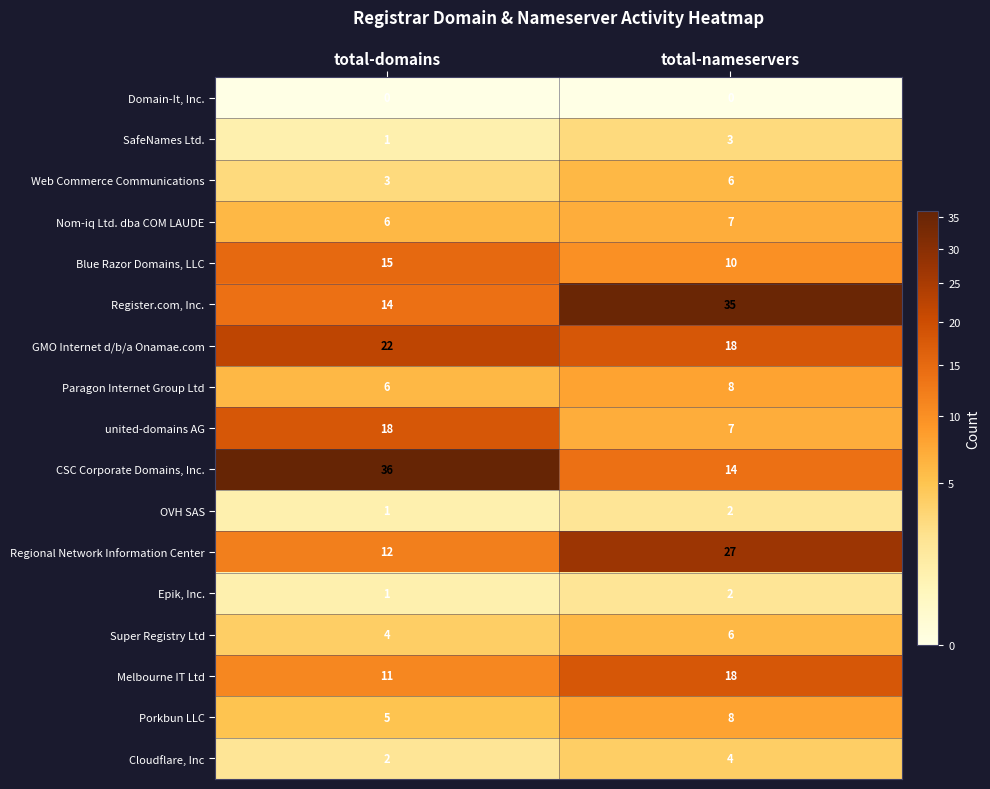

How many categories are shown in the chart?

2